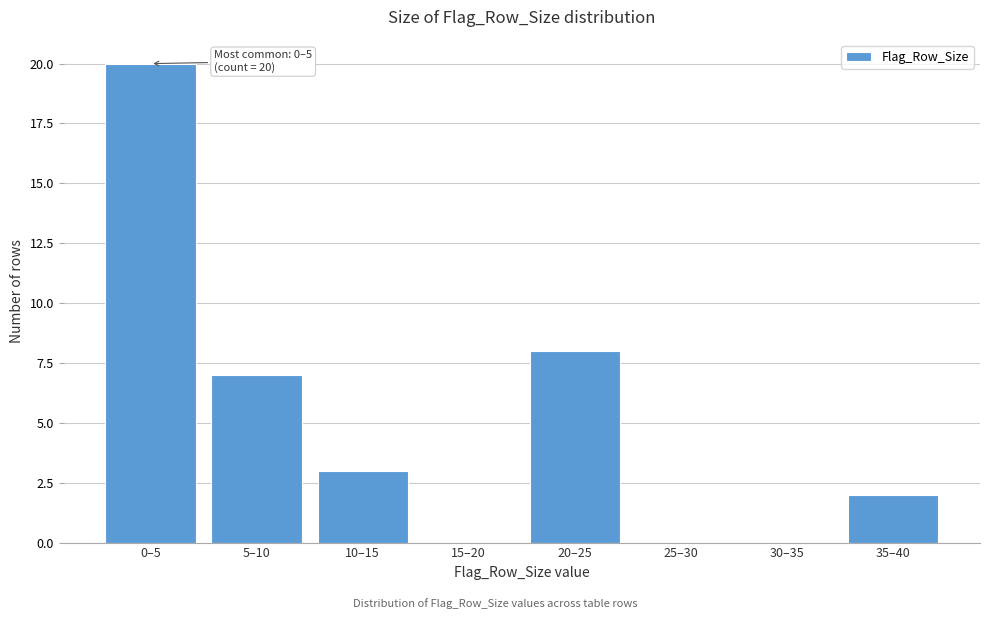

Which label corresponds to the largest value in the chart?

0–5